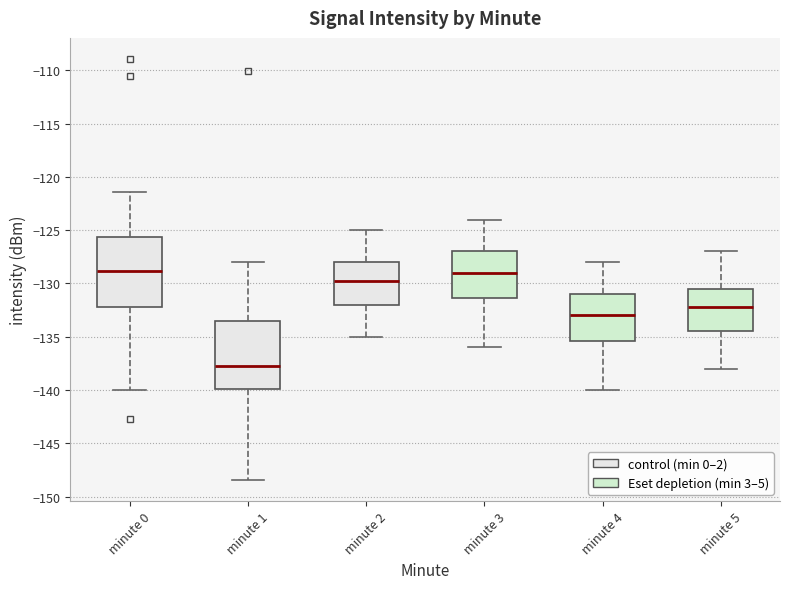

Reading left to right, read every box against the y-axis: the position of its median line, the range the box covers, and the ends of its whiskers. The values are not printed on the chart, so give them approximately, as read against the axis.

minute 0: median -129.0, box -132.0 to -125.5, whiskers -140.0 to -121.5
minute 1: median -137.5, box -140.0 to -133.5, whiskers -148.5 to -128.0
minute 2: median -129.5, box -132.0 to -128.0, whiskers -135.0 to -125.0
minute 3: median -129.0, box -131.5 to -127.0, whiskers -136.0 to -124.0
minute 4: median -133.0, box -135.5 to -131.0, whiskers -140.0 to -128.0
minute 5: median -132.0, box -134.5 to -130.5, whiskers -138.0 to -127.0